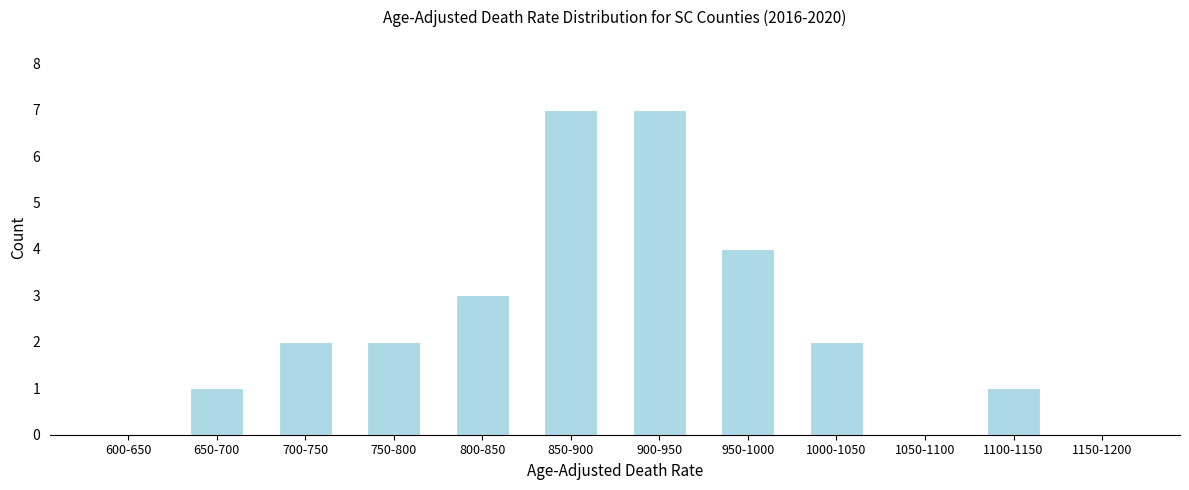

Reading right to left, transcribe all the data shown in this chart.

1150-1200=0	1100-1150=1	1050-1100=0	1000-1050=2	950-1000=4	900-950=7	850-900=7	800-850=3	750-800=2	700-750=2	650-700=1	600-650=0